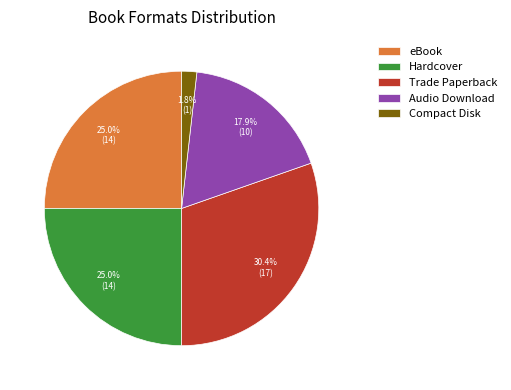

Is the sum of eBook and Compact Disk greater than half?

No